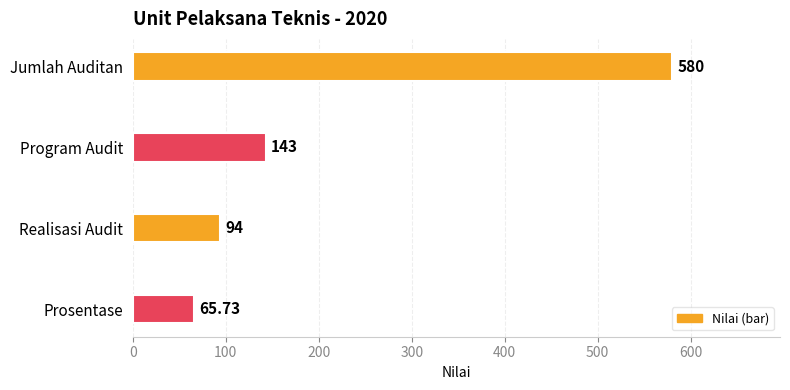

Between Jumlah Auditan and Prosentase, which is larger?

Jumlah Auditan